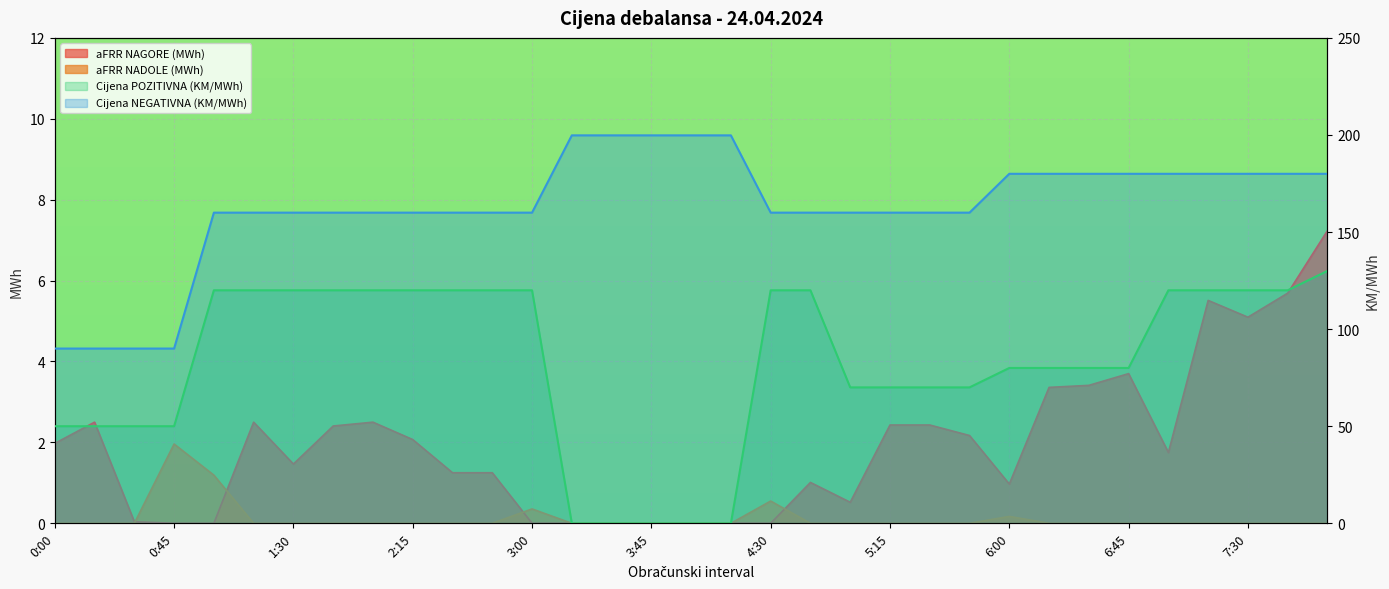

True or false: Cijena POZITIVNA (KM/MWh) and aFRR NADOLE (MWh) intersect in this chart.

False